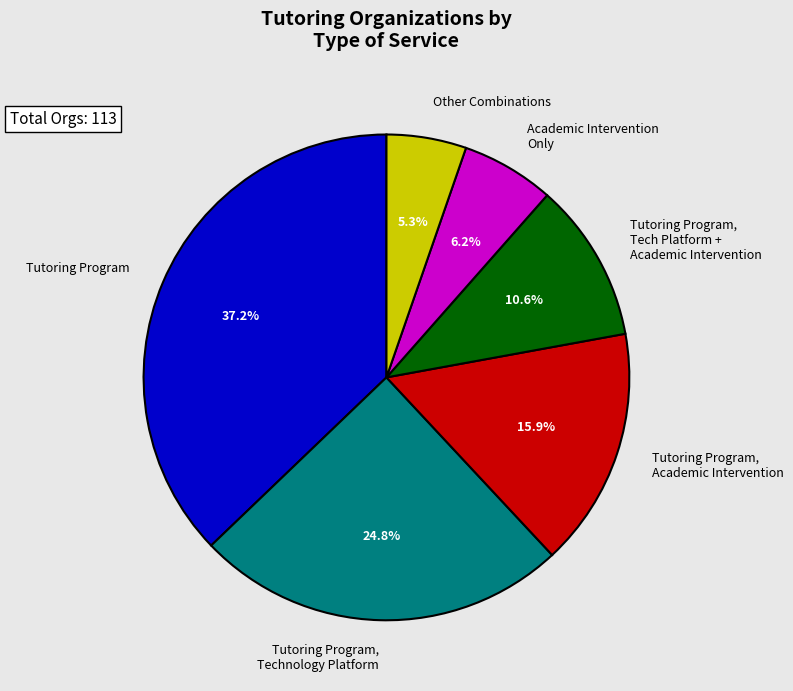

Does Other Combinations represent more than half of the total?

No